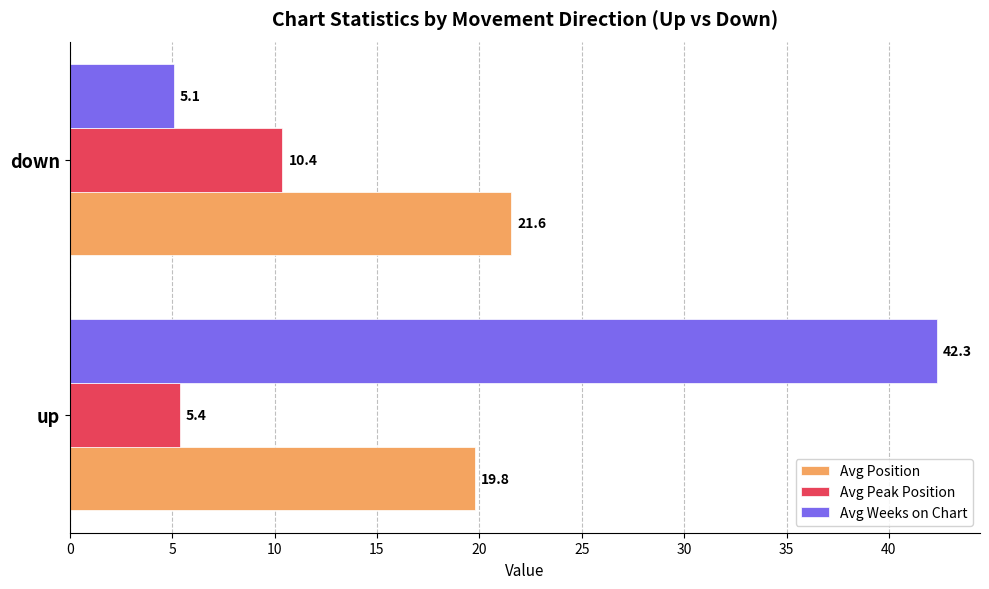

Rank the series by their average value, from highest to lowest.

Avg Weeks on Chart, Avg Position, Avg Peak Position